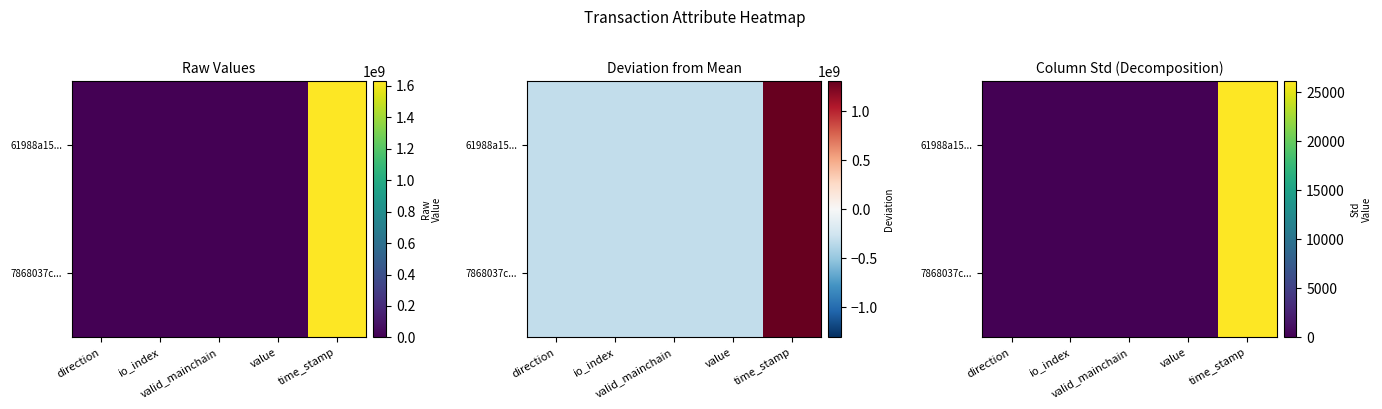

Is the value of 61988a15... at value greater than the value of 7868037c... at valid_mainchain?

No